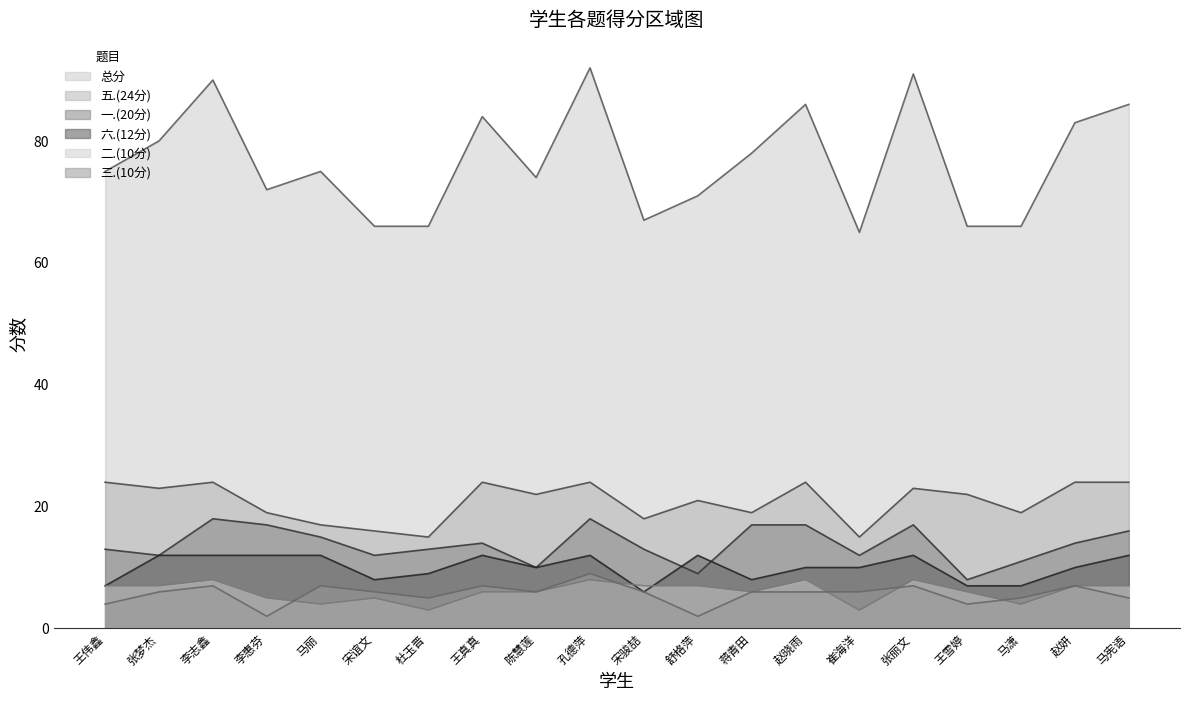

What is the label of the 8th point from the left?

王真真